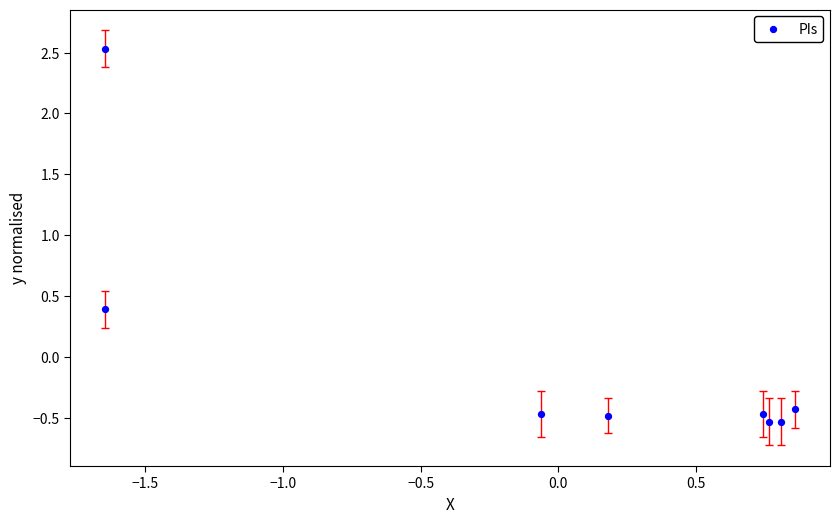

What is the range of X values (max minus min)?

2.5